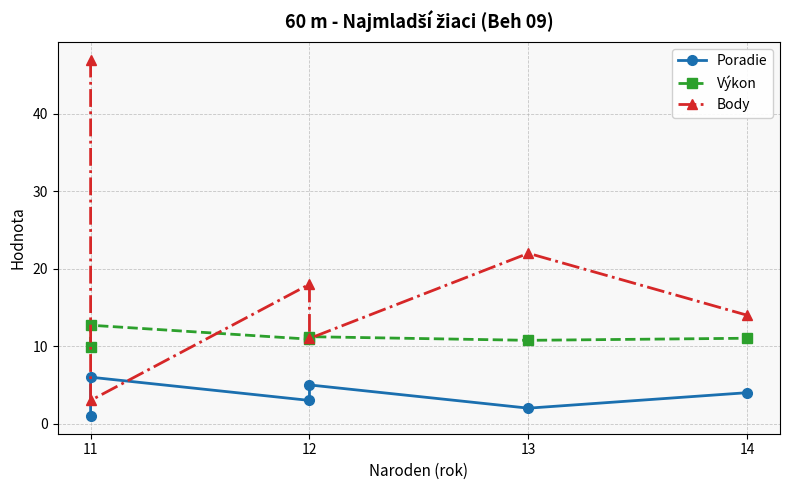

What is the total value across all series at 12?

31.9